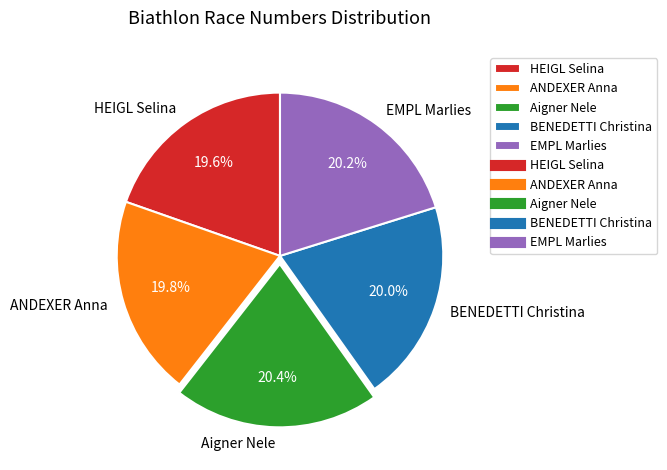

Which has a higher value, ANDEXER Anna or Aigner Nele?

Aigner Nele